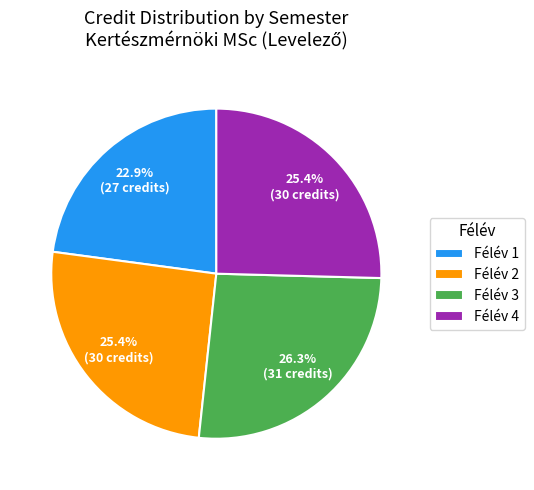

Count the number of slices in the pie.

4